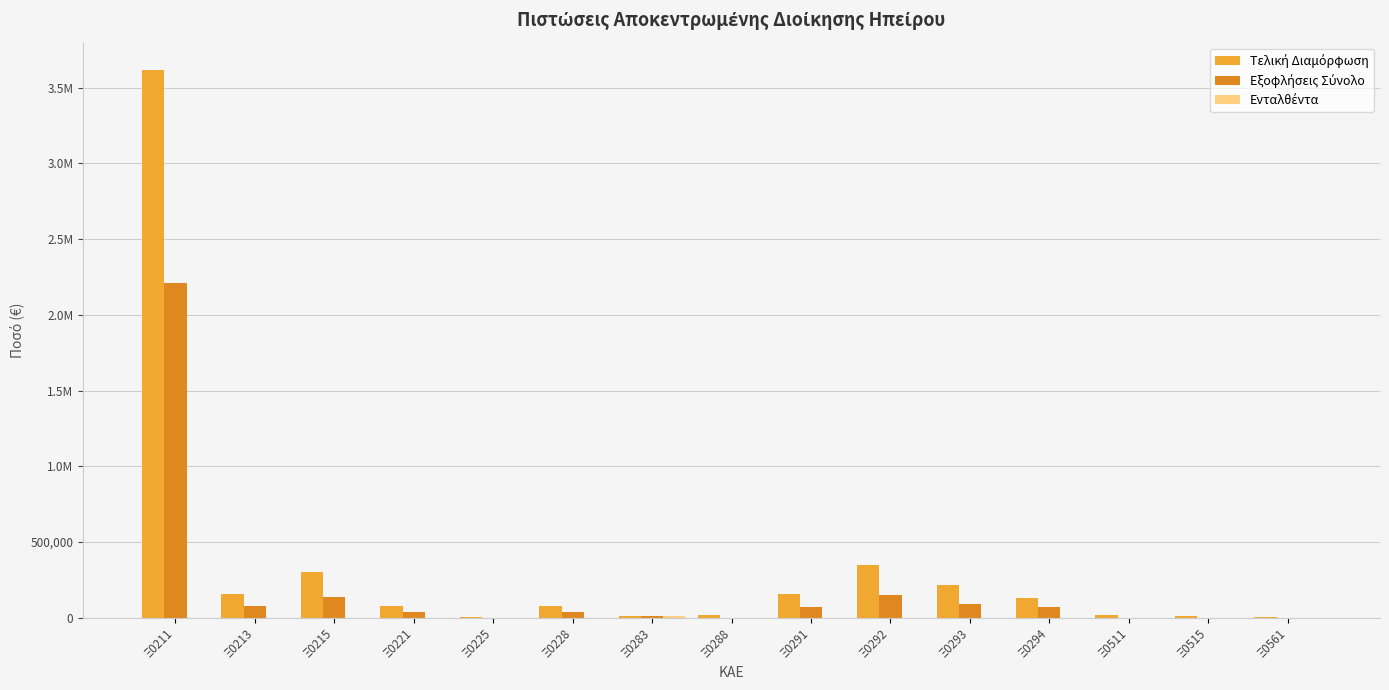

Reading left to right, transcribe all the data shown in this chart.

Τελική Διαμόρφωση: Ξ0211=3615823.0	Ξ0213=155616.0	Ξ0215=301364.0	Ξ0221=77234.0	Ξ0225=2520.0	Ξ0228=78560.0	Ξ0283=15000.0	Ξ0288=20000.0	Ξ0291=154442.0	Ξ0292=347923.0	Ξ0293=217645.0	Ξ0294=134117.0	Ξ0511=17000.0	Ξ0515=14000.0	Ξ0561=4239.0
Εξοφλήσεις Σύνολο: Ξ0211=2208261.5	Ξ0213=78252.7	Ξ0215=137902.7	Ξ0221=36529.0	Ξ0225=1260.0	Ξ0228=40200.0	Ξ0283=9010.0	Ξ0288=0.0	Ξ0291=72341.1	Ξ0292=149903.0	Ξ0293=88408.7	Ξ0294=71066.2	Ξ0511=0.0	Ξ0515=0.0	Ξ0561=0.0
Ενταλθέντα: Ξ0211=0.0	Ξ0213=0.0	Ξ0215=0.0	Ξ0221=0.0	Ξ0225=0.0	Ξ0228=0.0	Ξ0283=9010.0	Ξ0288=0.0	Ξ0291=0.0	Ξ0292=0.0	Ξ0293=0.0	Ξ0294=0.0	Ξ0511=0.0	Ξ0515=0.0	Ξ0561=0.0